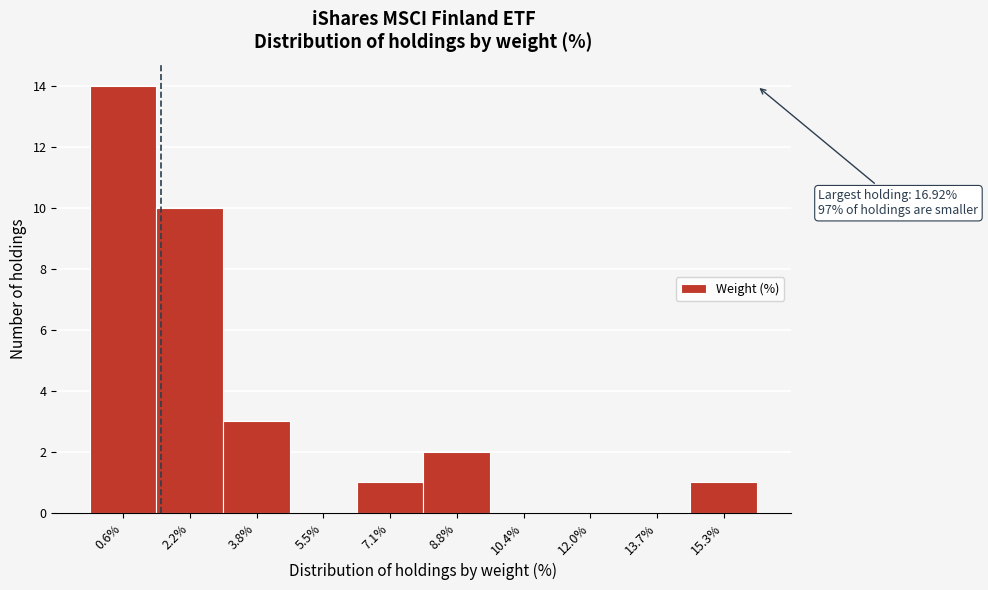

Reading left to right, list all the values displayed in this chart.

0.6%=14	2.2%=10	3.8%=3	5.5%=0	7.1%=1	8.8%=2	10.4%=0	12.0%=0	13.7%=0	15.3%=1